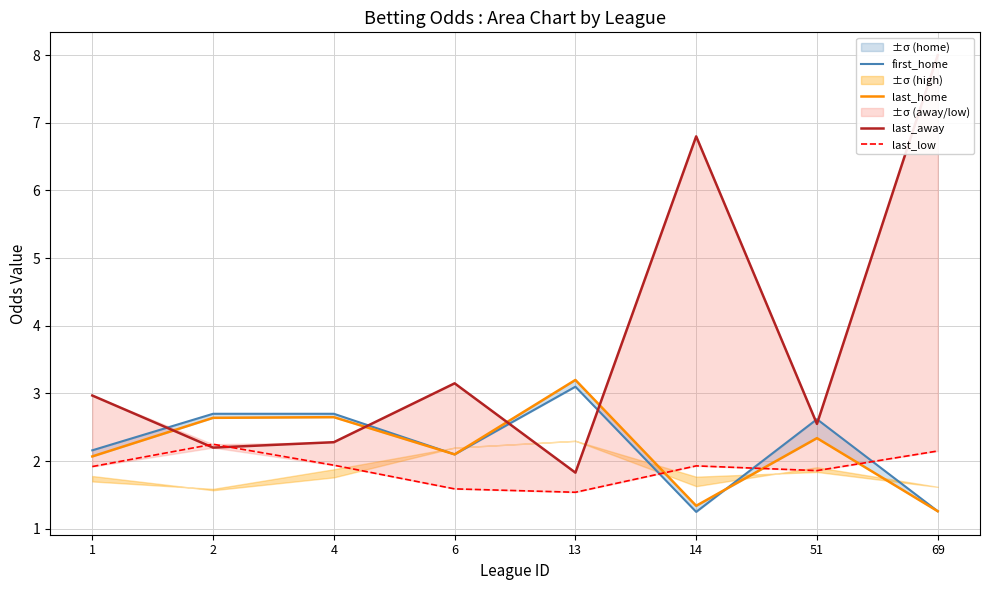

At which category is the sum across all series the highest?

69